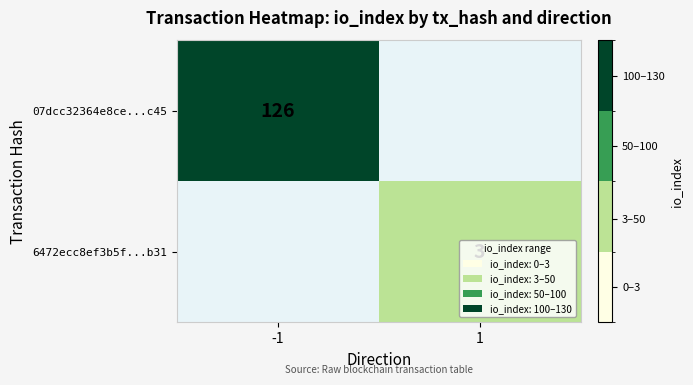

True or false: 07dcc32364e8ce...c45 has a value of 126 at -1.

True